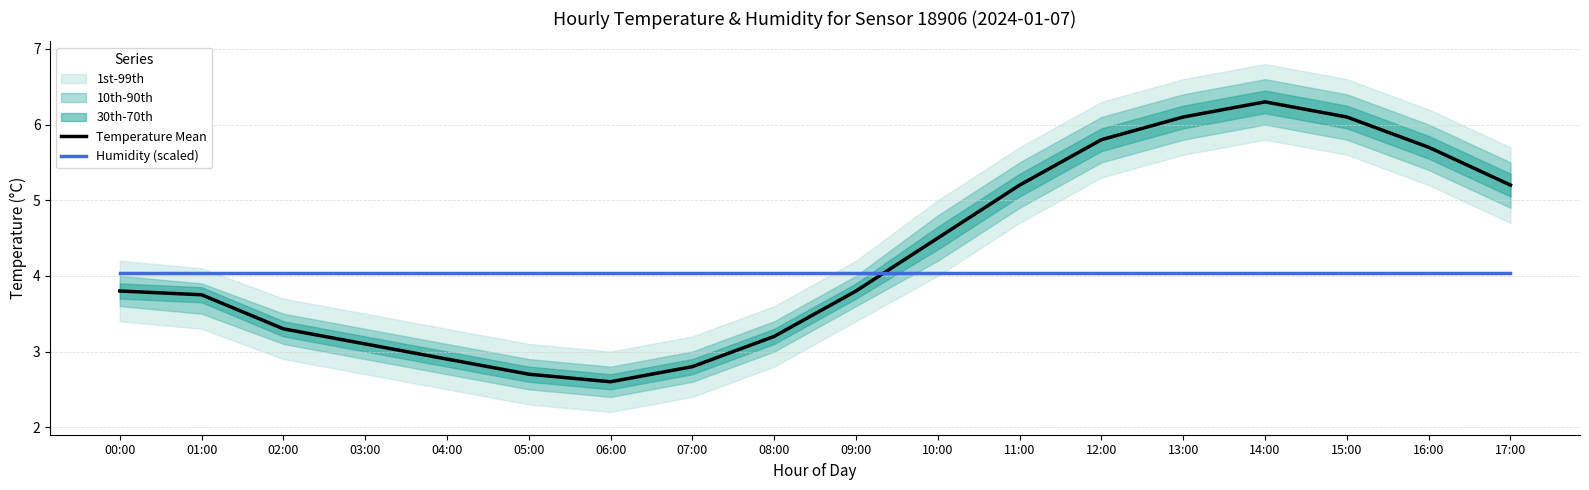

After their last crossing, which series has the higher values: Humidity (scaled) or Temperature Mean?

Temperature Mean